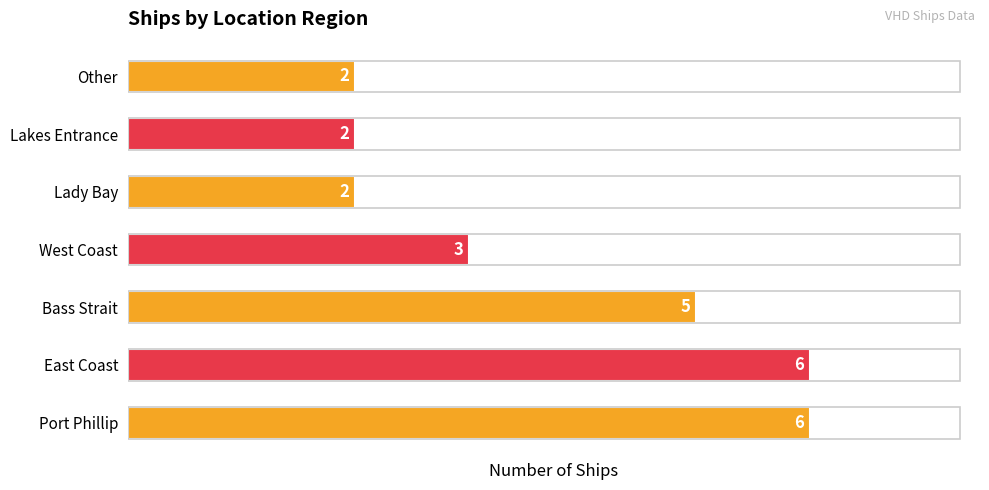

What is the change in value from Port Phillip to Lakes Entrance?

-4